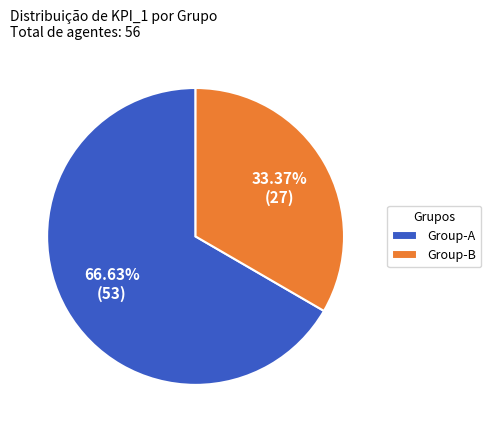

Rank the categories by value from lowest to highest.

Group-B, Group-A